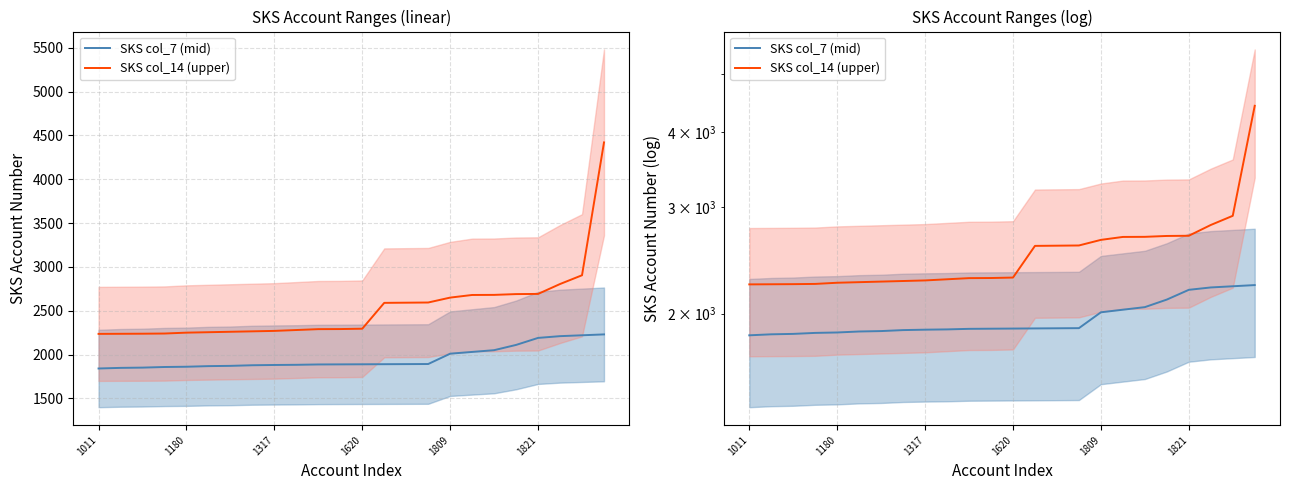

Rank the series by their maximum value, from highest to lowest.

SKS col_14 (upper), SKS col_7 (mid)